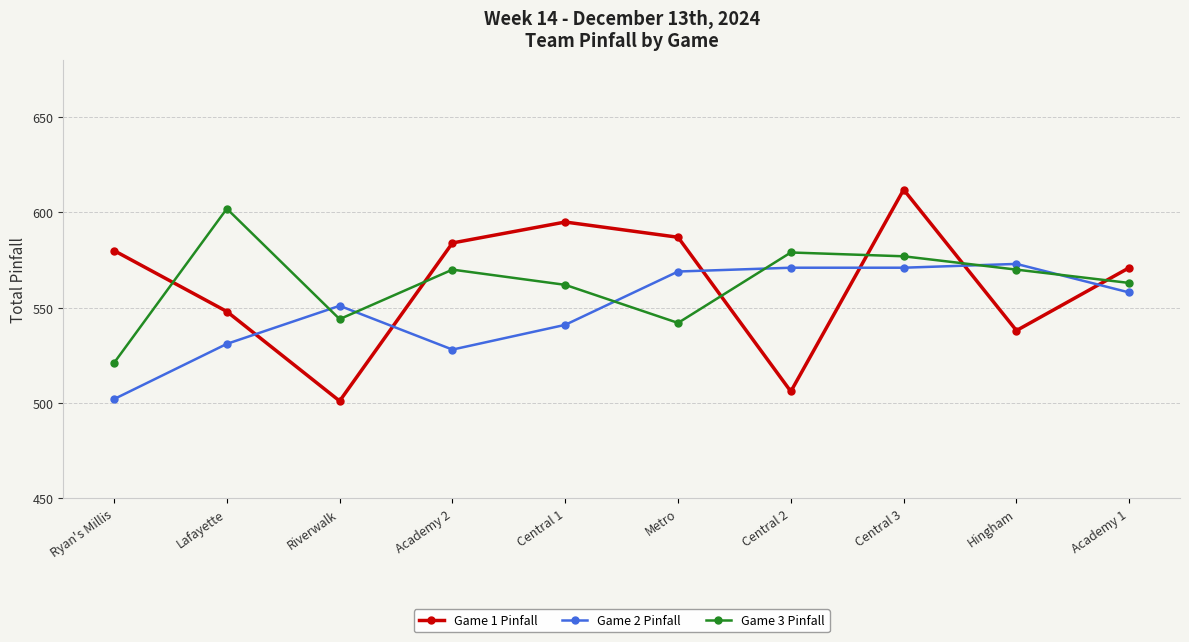

At how many categories does at least one series exceed 513?

10